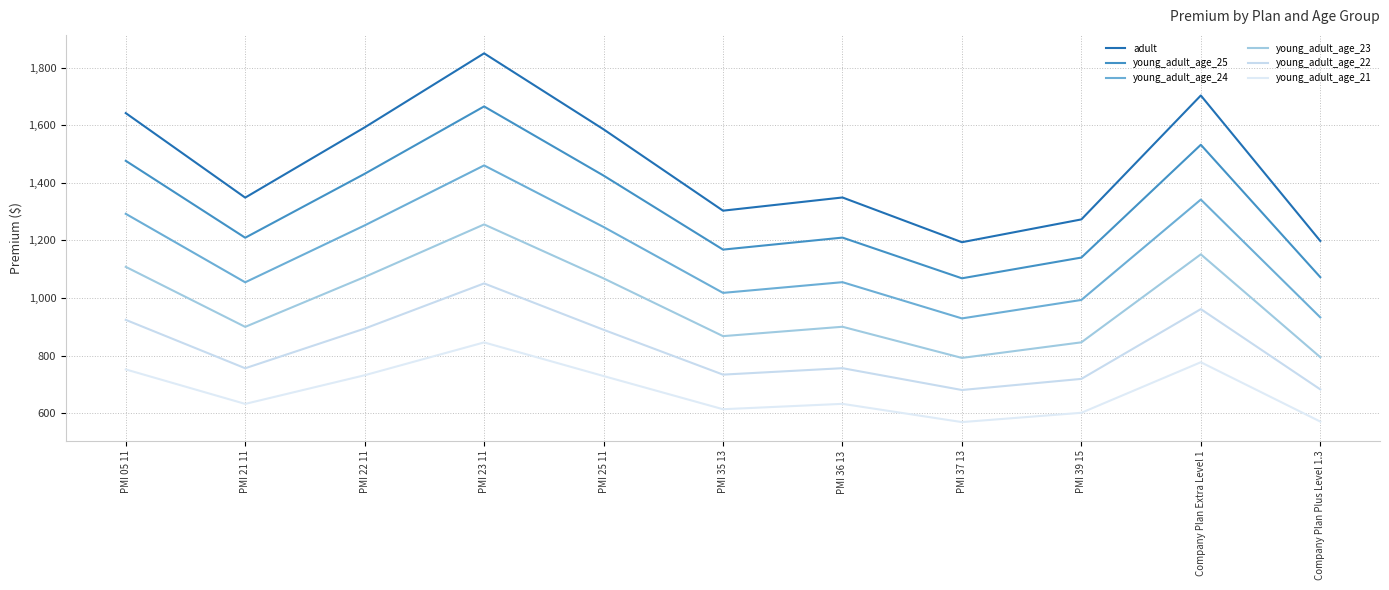

Rank the series by their average value, from highest to lowest.

adult, young_adult_age_25, young_adult_age_24, young_adult_age_23, young_adult_age_22, young_adult_age_21